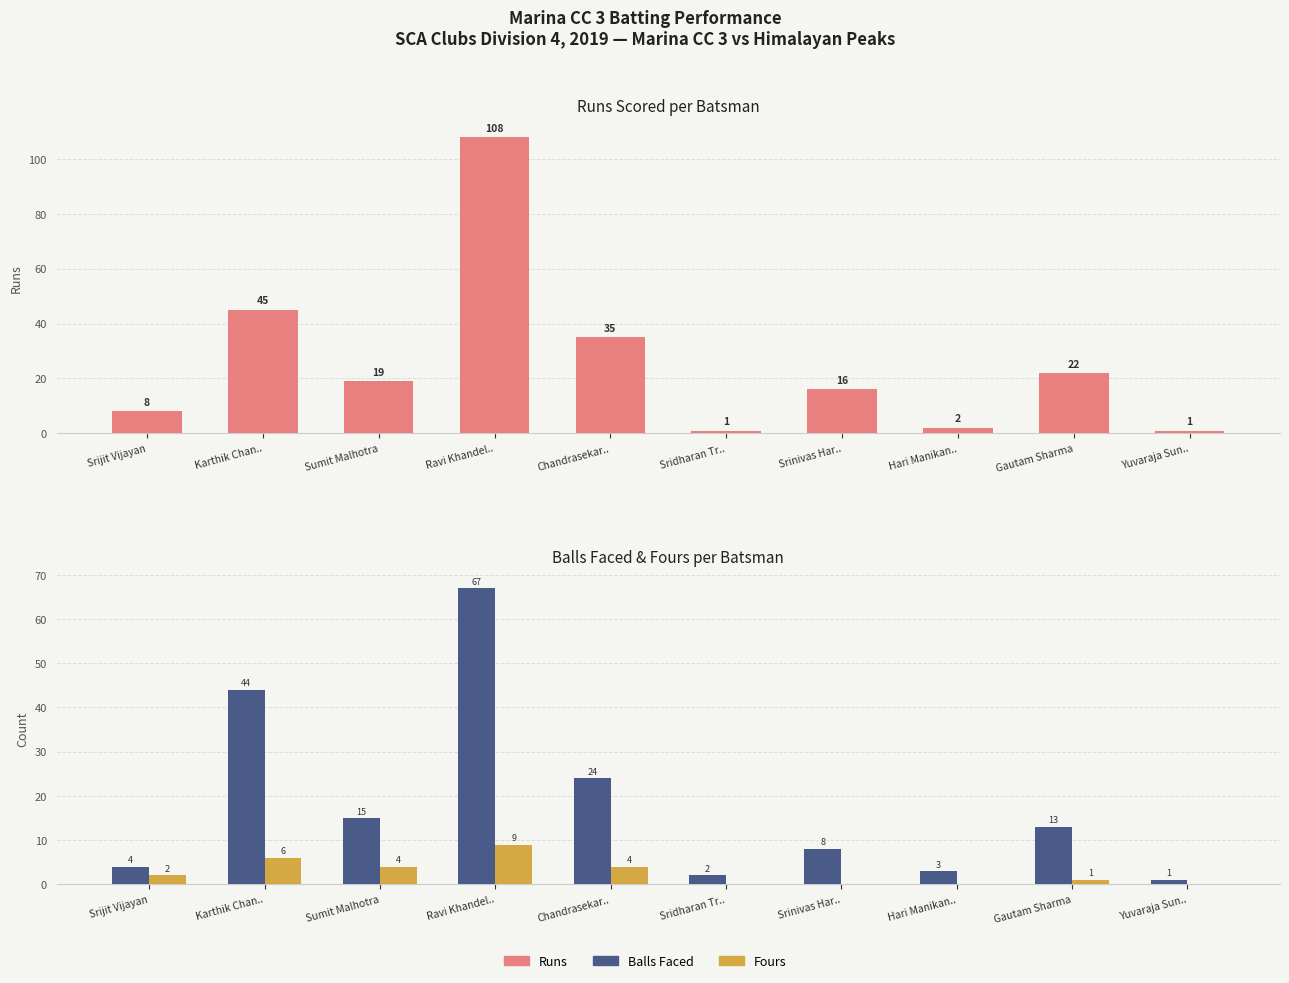

Is it true that Balls equals 13 at Gautam Sharma?

True